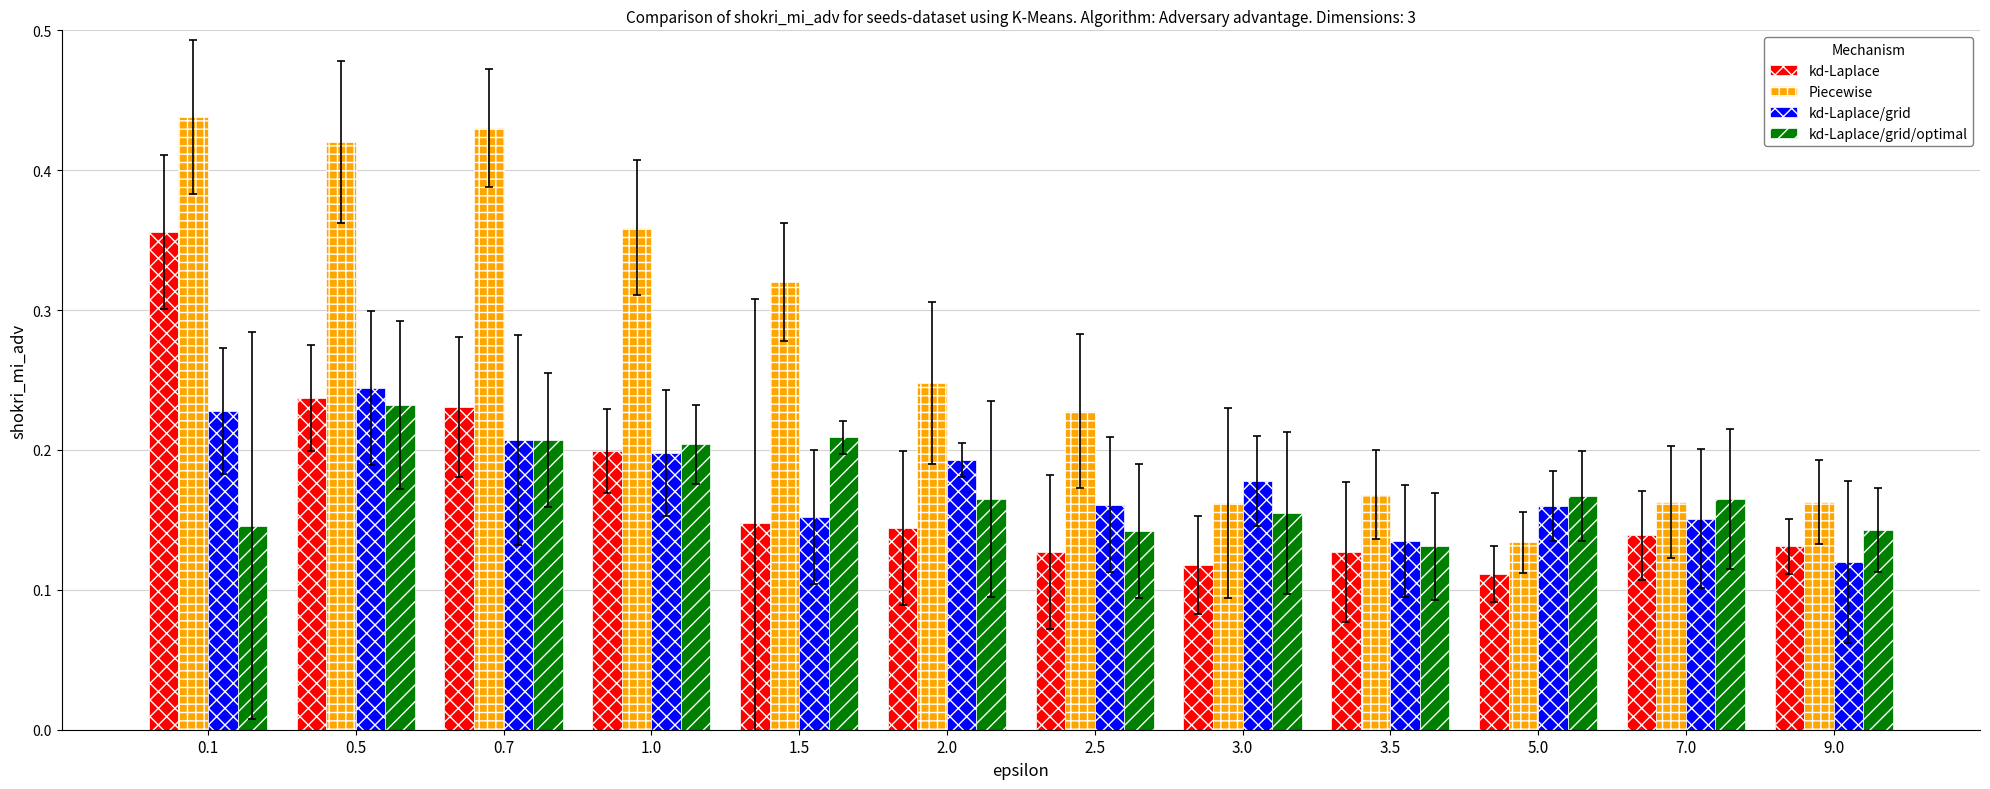

Where is Piecewise nearest to the value 0?

5.0